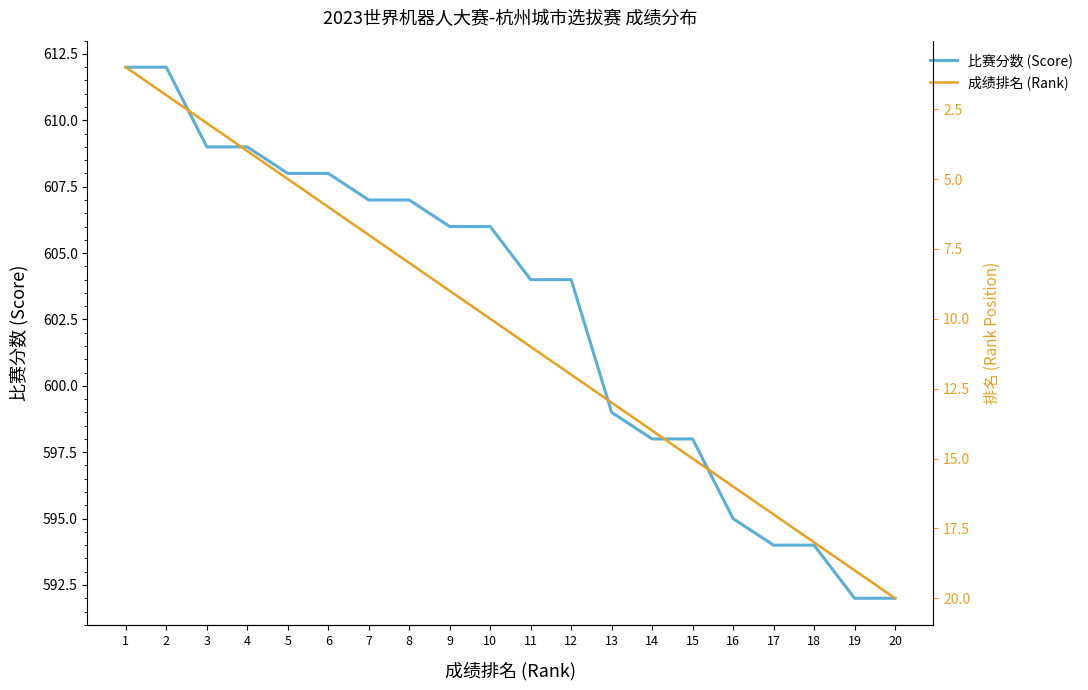

Where is 成绩排名 (Rank) nearest to the value 10?

10